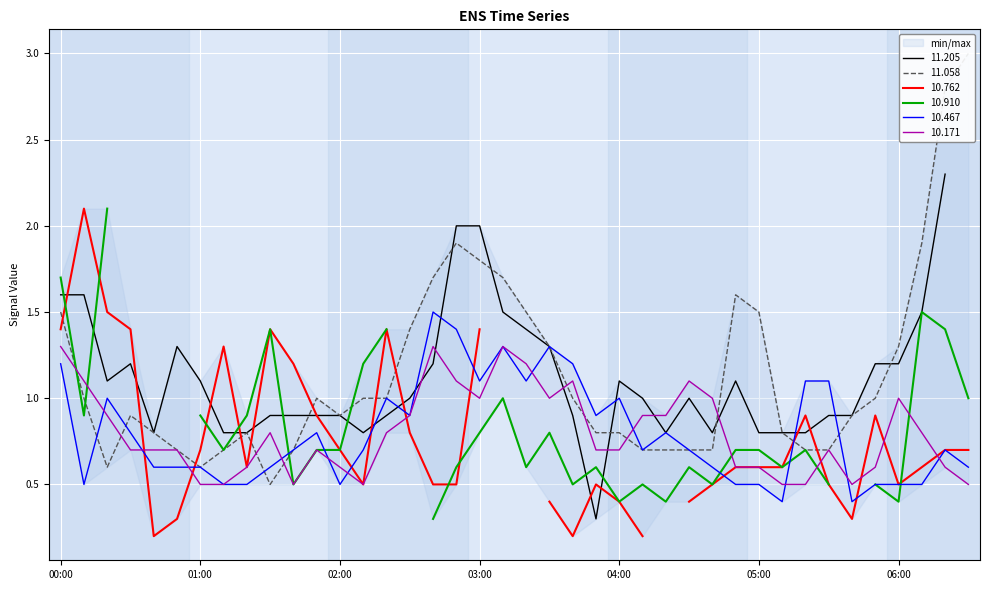

What is the maximum value for 10.171?

1.3